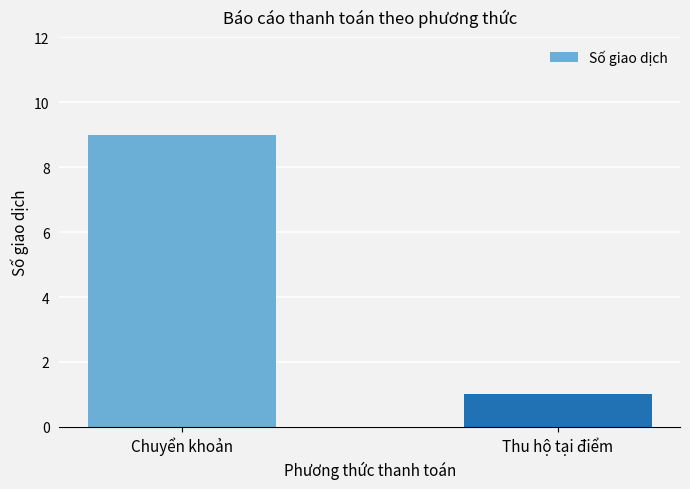

Count the number of data series in this chart.

1